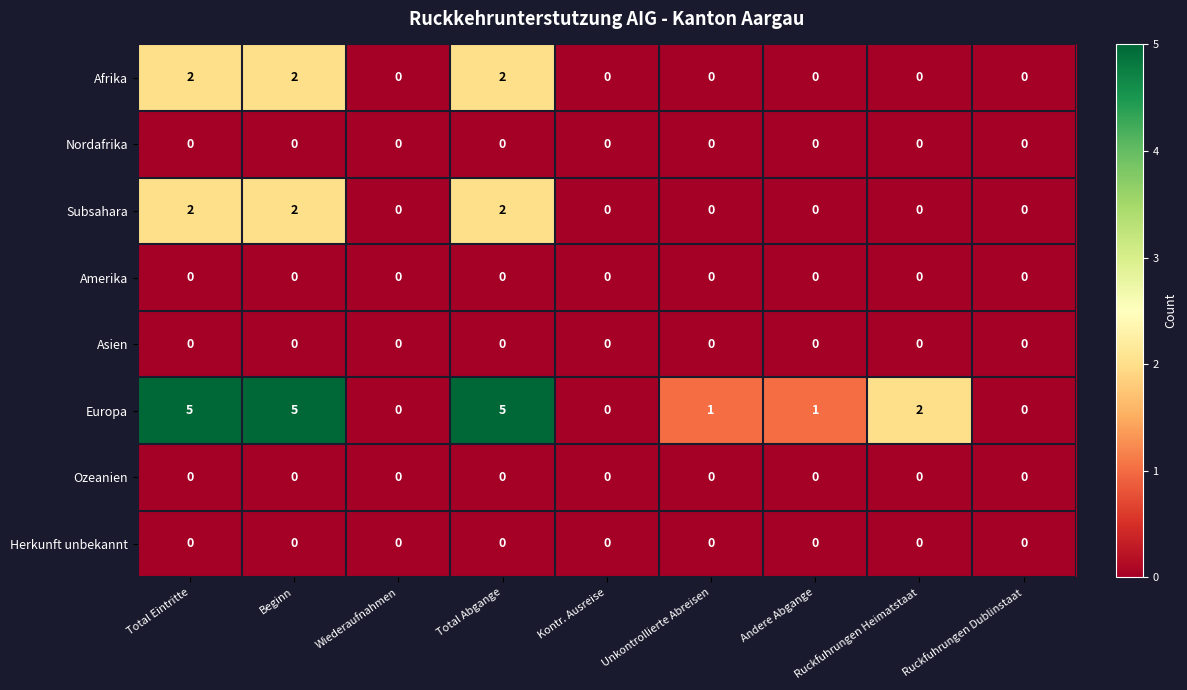

Which series has the largest range (max minus min)?

Europa